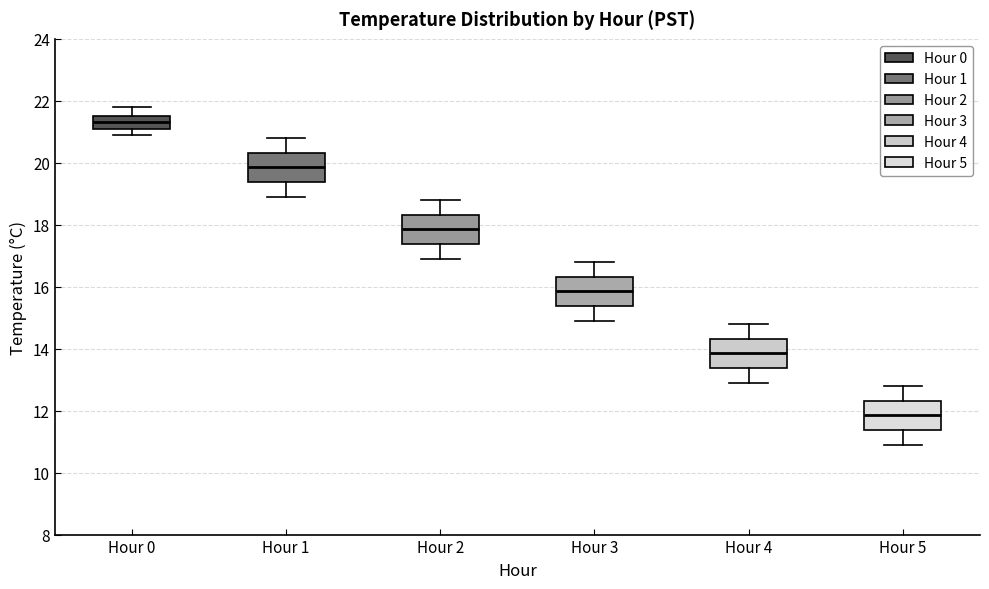

Which box has the lowest median line?

Hour 5